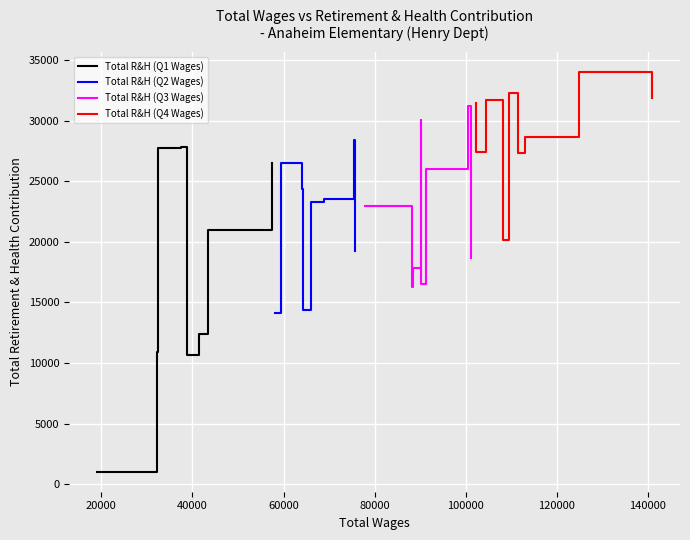

What is the change in value from 16 to 33?

-6936